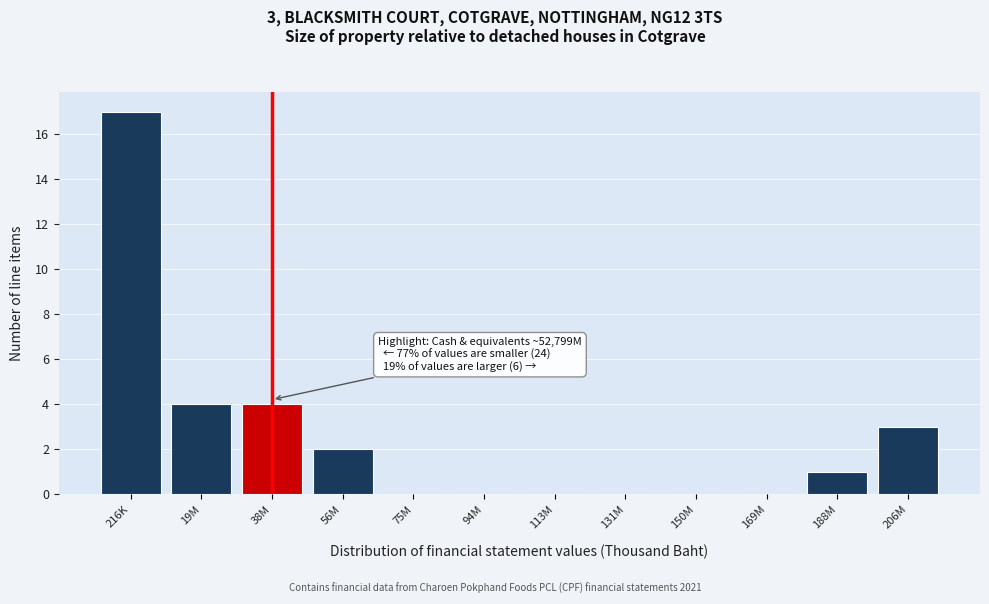

Reading left to right, what are all the values shown in this chart?

216K=17	19M=4	38M=4	56M=2	75M=0	94M=0	113M=0	131M=0	150M=0	169M=0	188M=1	206M=3